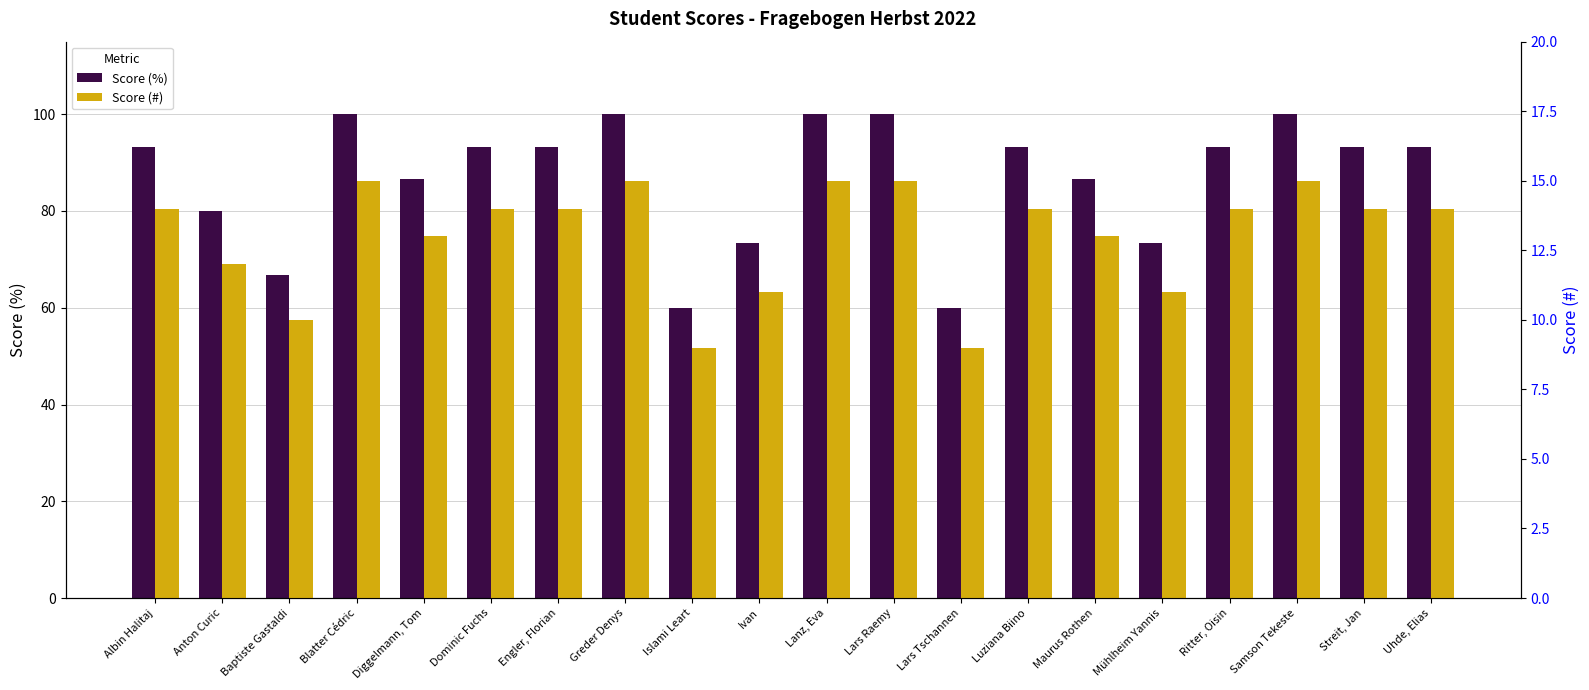

How many values in the Score (%) series are below 93?

8